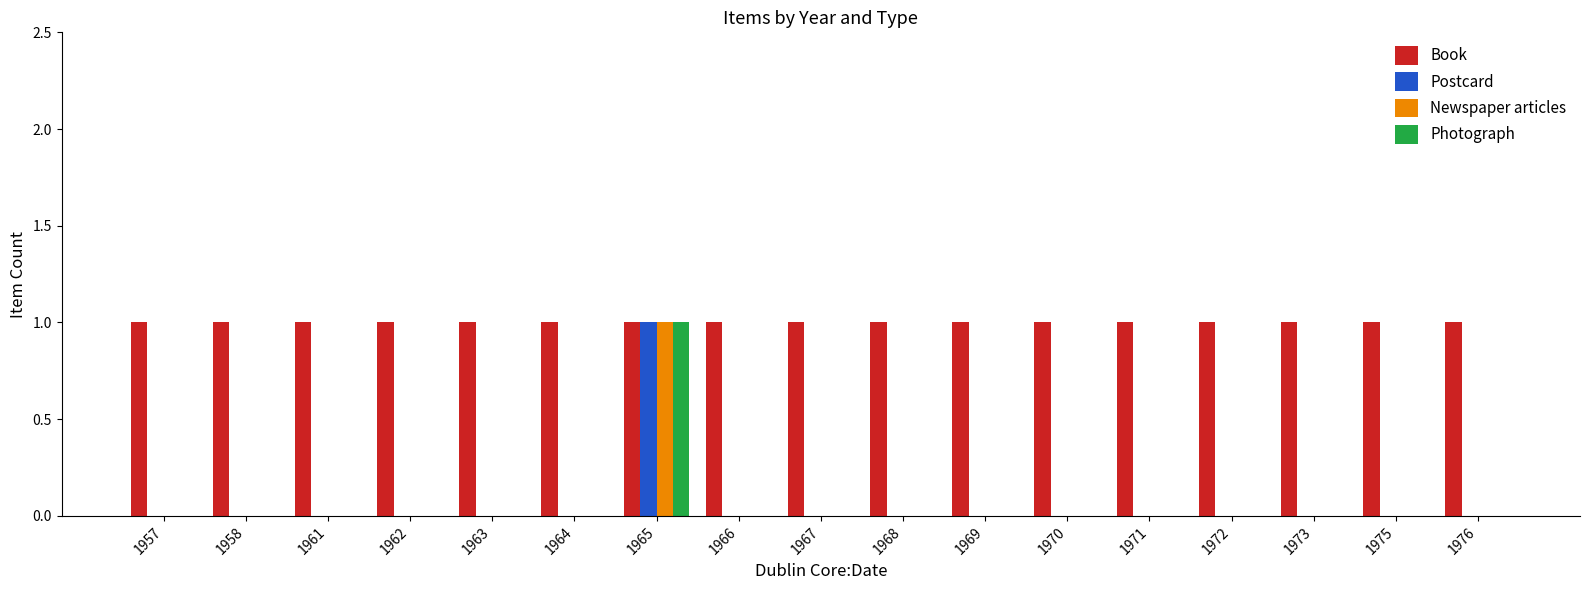

At which label does Postcard reach its peak?

1965